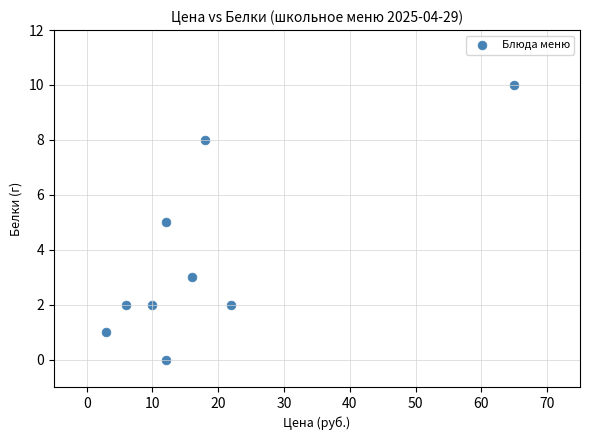

What is the average X value?

18